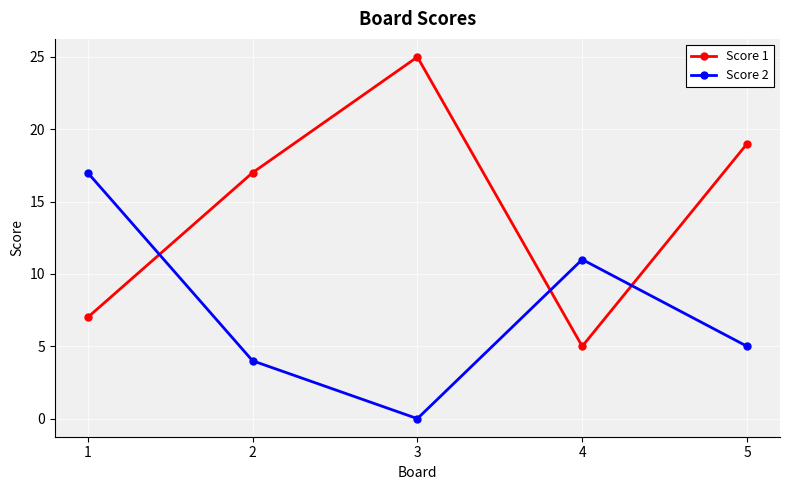

Which series has the largest total across all categories?

Score 1